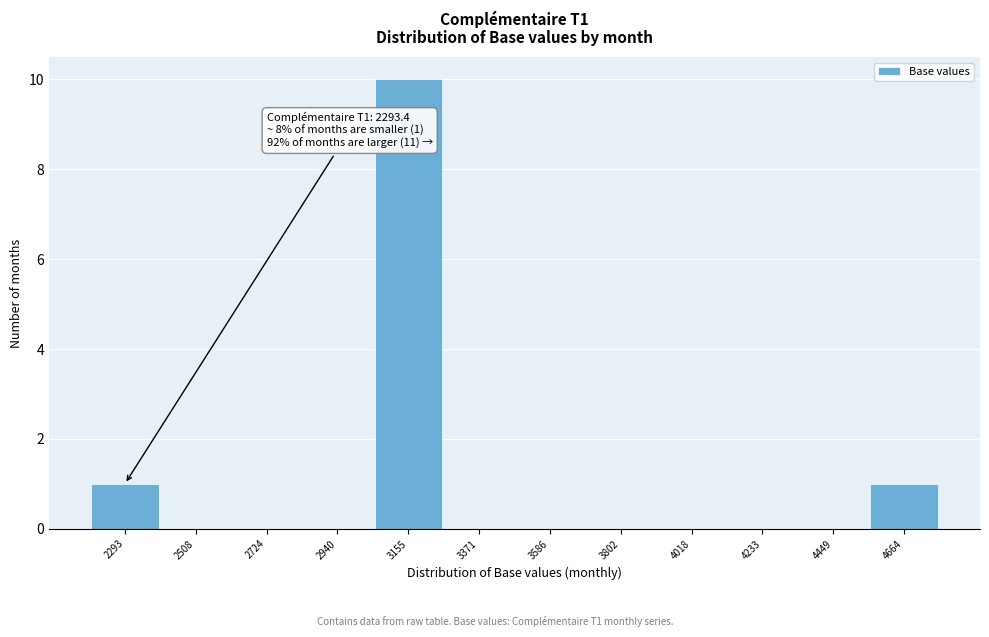

Reading right to left, what are all the values shown in this chart?

4664=1	4449=0	4233=0	4018=0	3802=0	3586=0	3371=0	3155=10	2940=0	2724=0	2508=0	2293=1